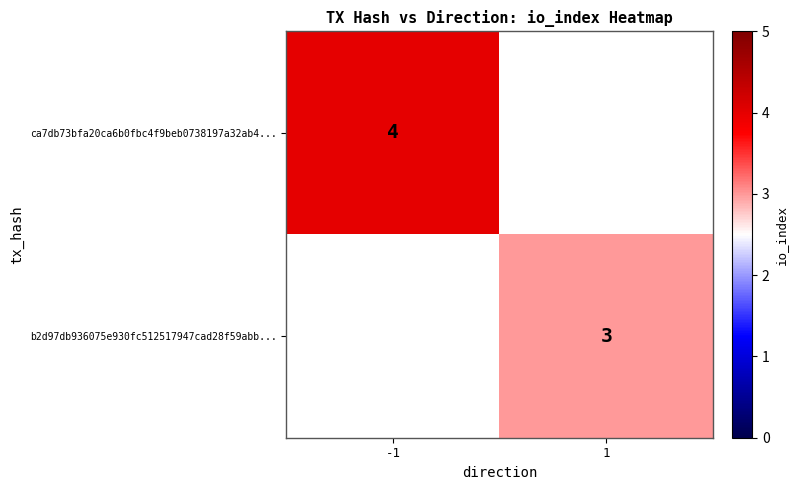

Is the value of ca7db73bfa20ca6b0fbc4f9beb0738197a32ab4... at -1 greater than the value of b2d97db936075e930fc512517947cad28f59abb... at 1?

Yes